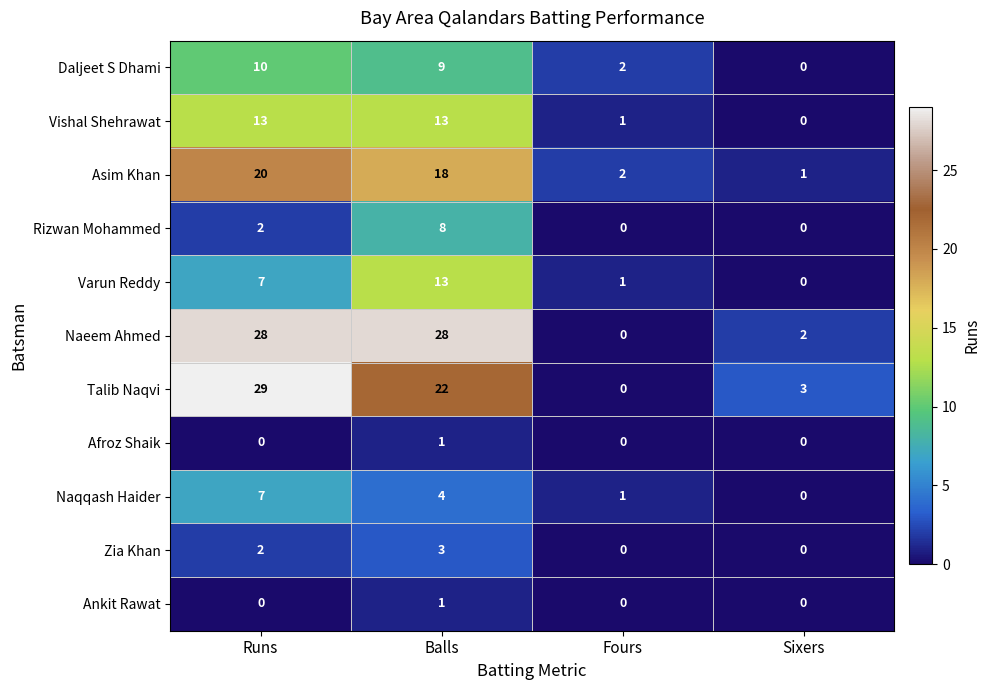

How many Ankit Rawat values are between 0 and 1?

4